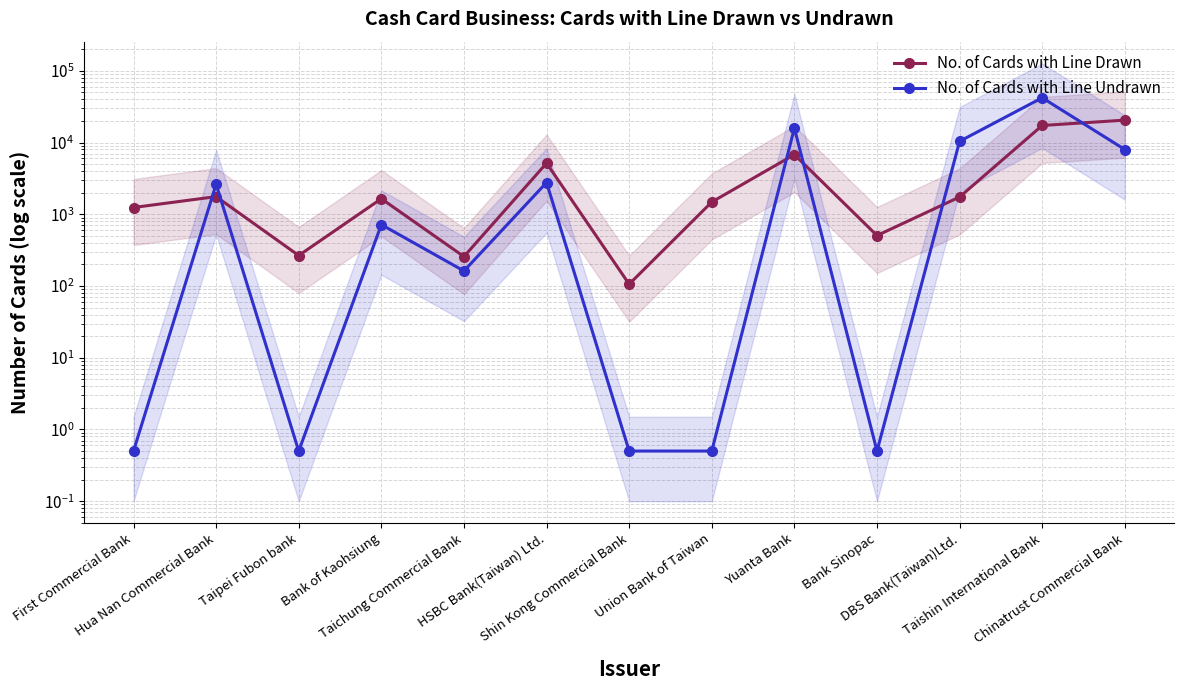

What is the difference between the maximum and minimum values in the No. of Cards with Line Undrawn series?

42061.5